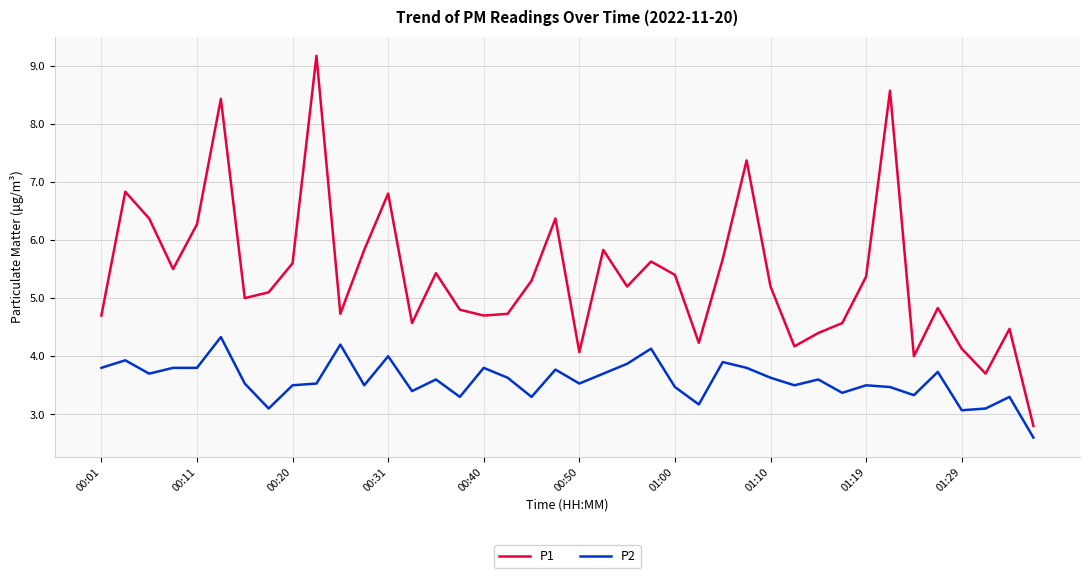

What is the sum of all P1 values?

215.8